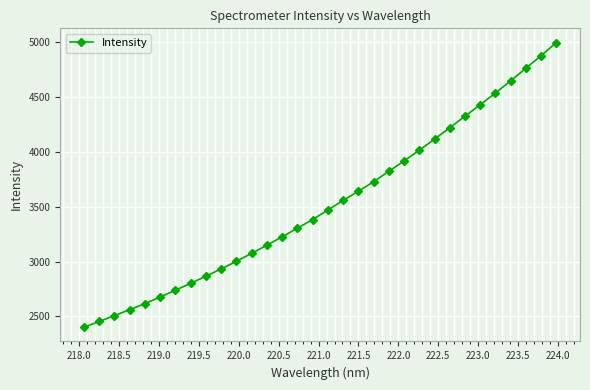

Is this an area chart (filled region under the line)?

No